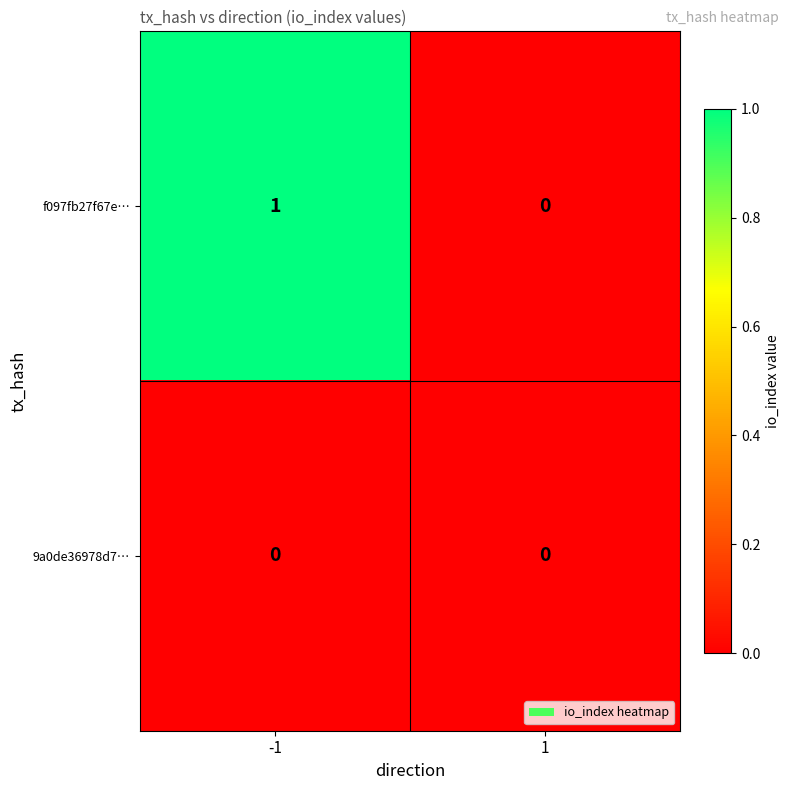

Between -1 and 1, which series saw the biggest shift?

f097fb27f67e…